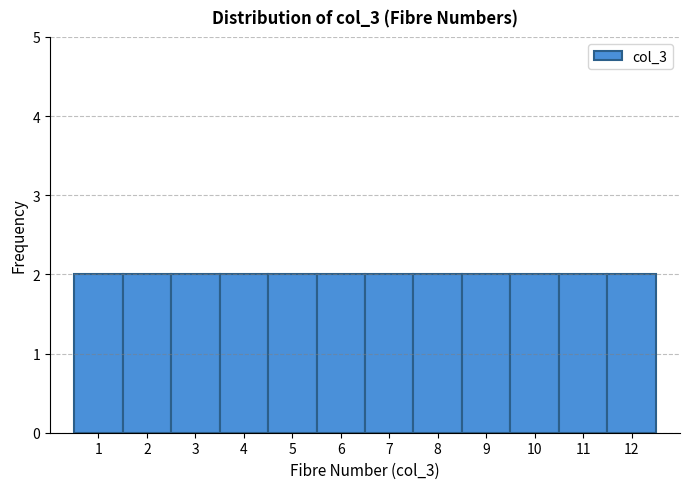

Reading left to right, list every bar in this chart as the range it spans on the x-axis followed by its height. The values are not printed on the chart, so give them approximately, as read against the axis.

0.5 to 1.5: 2
1.5 to 2.5: 2
2.5 to 3.5: 2
3.5 to 4.5: 2
4.5 to 5.5: 2
5.5 to 6.5: 2
6.5 to 7.5: 2
7.5 to 8.5: 2
8.5 to 9.5: 2
9.5 to 10.5: 2
10.5 to 11.5: 2
11.5 to 12.5: 2